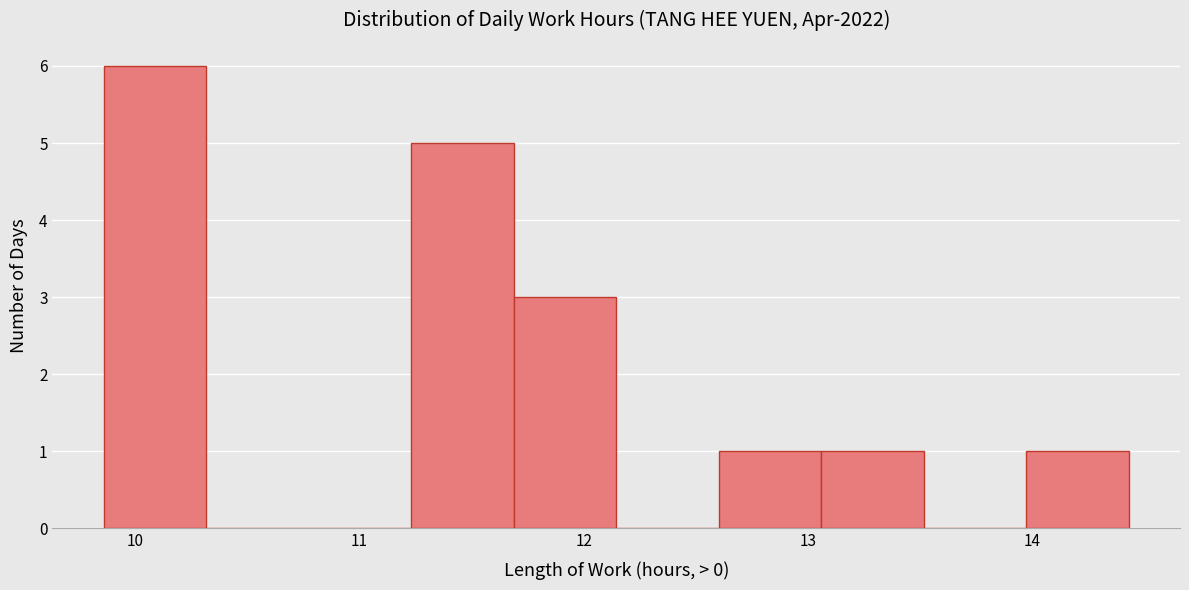

Which range on the x-axis has the tallest bar?

9.9 to 10.3